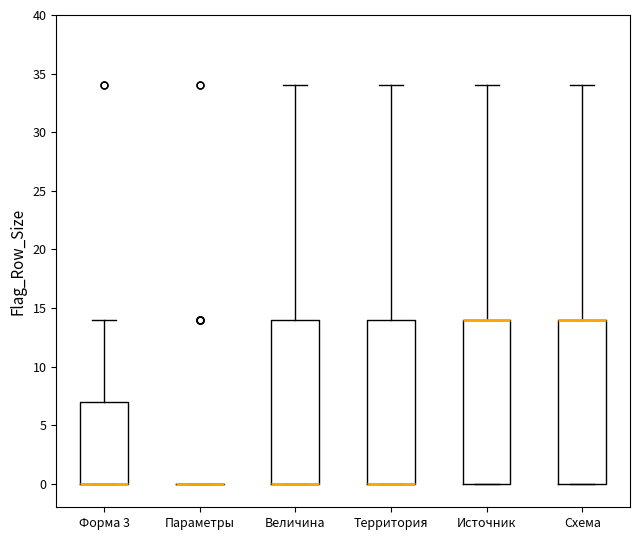

Reading left to right, transcribe this box plot: for each box, give where its median line is, the range the box spans, and where its two whiskers end, as read against the y-axis. The values are not printed on the chart, so give them approximately, as read against the axis.

Форма 3: median 0 (drawn on the box's lower edge), box 0 to 7, whiskers 0 to 14
Параметры: box collapsed to a line at 0, whiskers 0 to 0
Величина: median 0 (drawn on the box's lower edge), box 0 to 14, whiskers 0 to 34
Территория: median 0 (drawn on the box's lower edge), box 0 to 14, whiskers 0 to 34
Источник: median 14 (drawn on the box's upper edge), box 0 to 14, whiskers 0 to 34
Схема: median 14 (drawn on the box's upper edge), box 0 to 14, whiskers 0 to 34